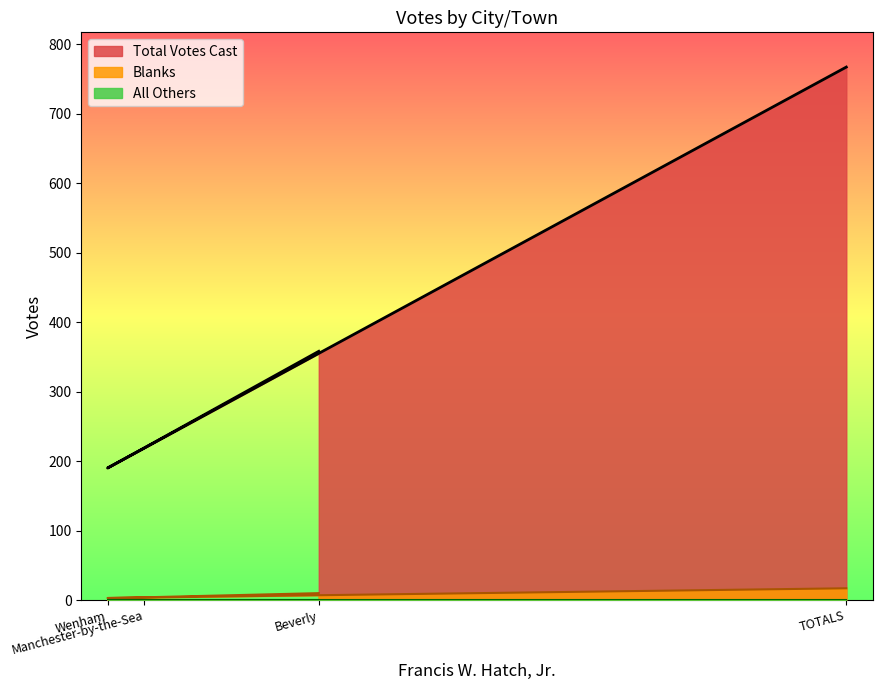

True or false: Blanks and Total Votes Cast cross at least once.

False